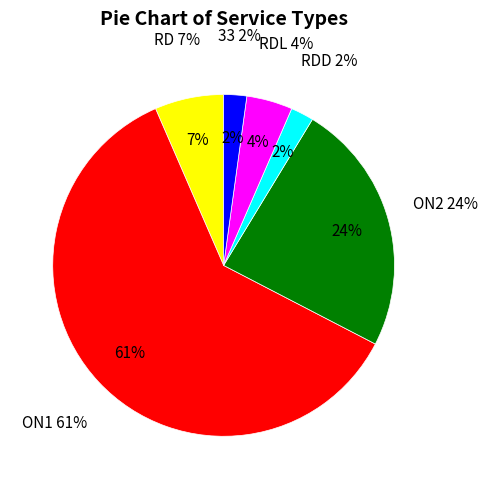

Is there a majority slice in this chart?

Yes